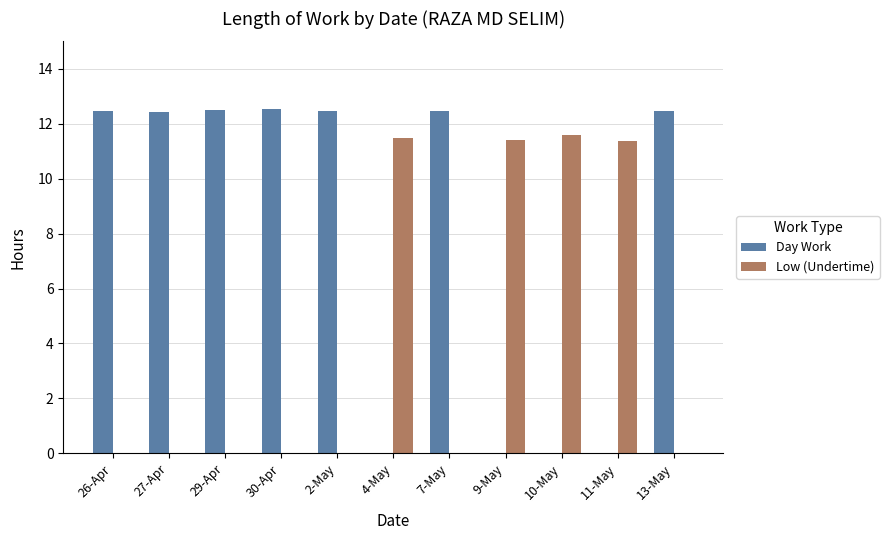

What is the spread (max minus min) of values at 4-May?

11.5